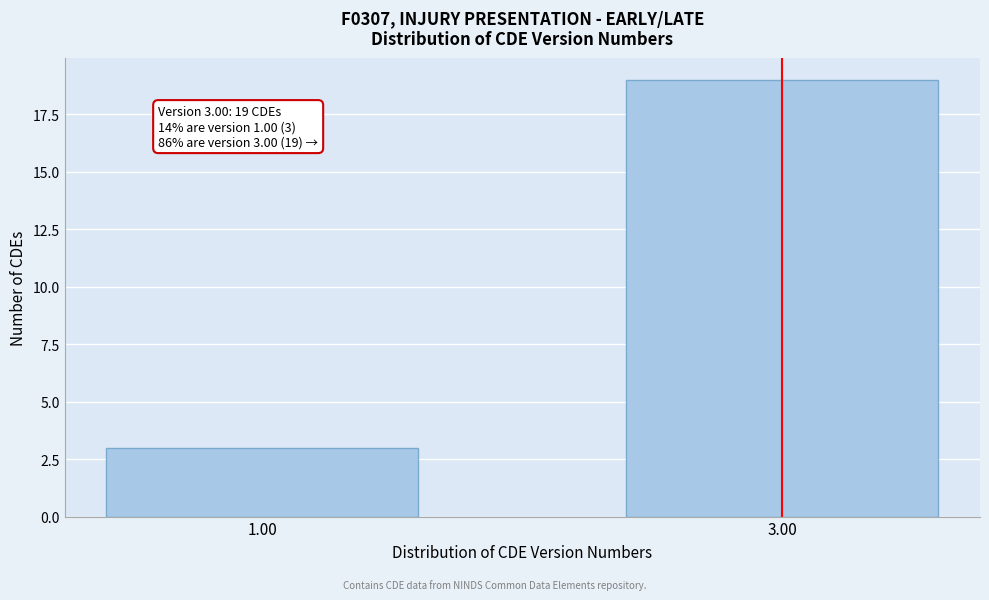

Reading right to left, what are all the values shown in this chart?

19	3